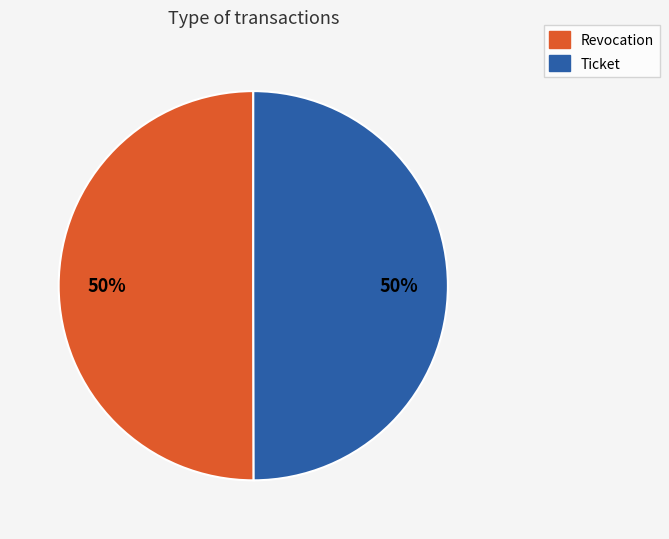

Approximately how many times larger is the value at Revocation compared to Ticket?

1.0